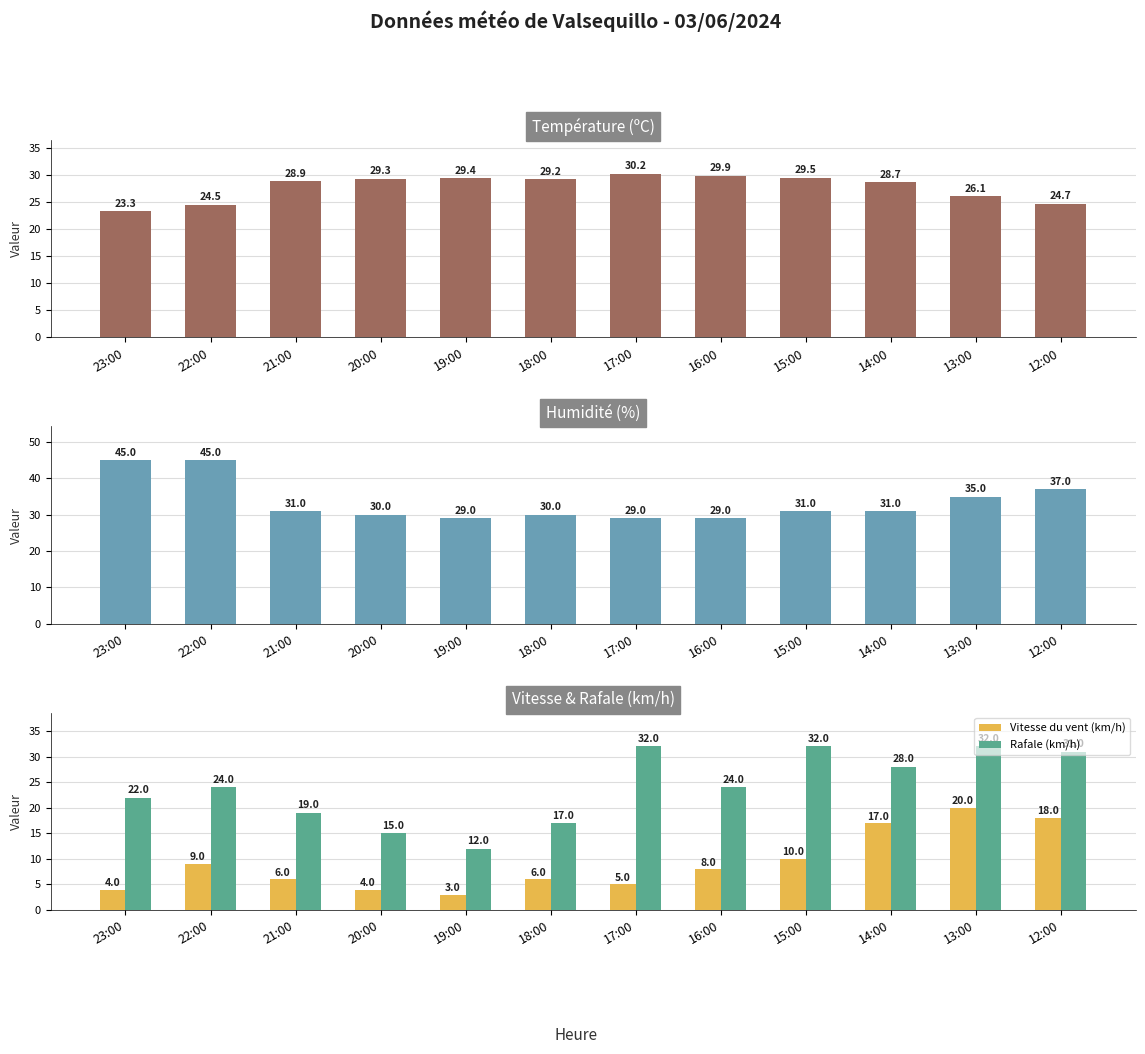

What is the value of the Rafale (km/h) bar at the 1st from the left?

22